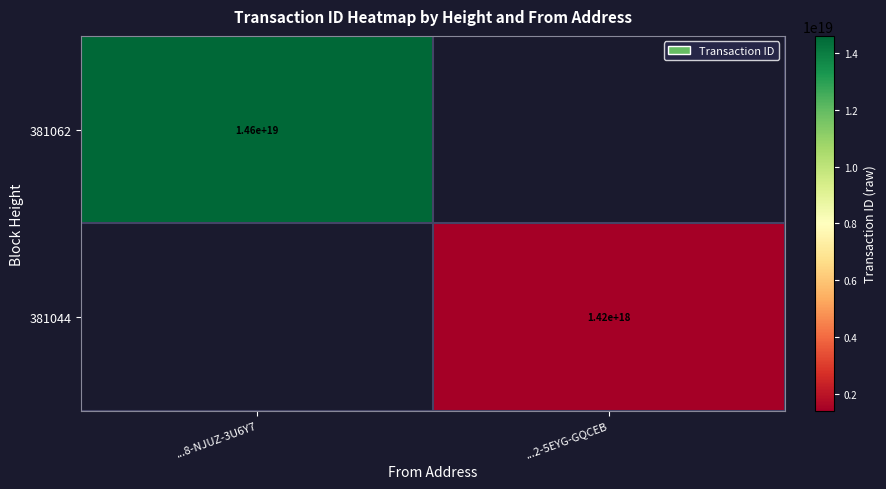

Is the value of 381044 at ...2-5EYG-GQCEB greater than the value of 381062 at ...8-NJUZ-3U6Y7?

No